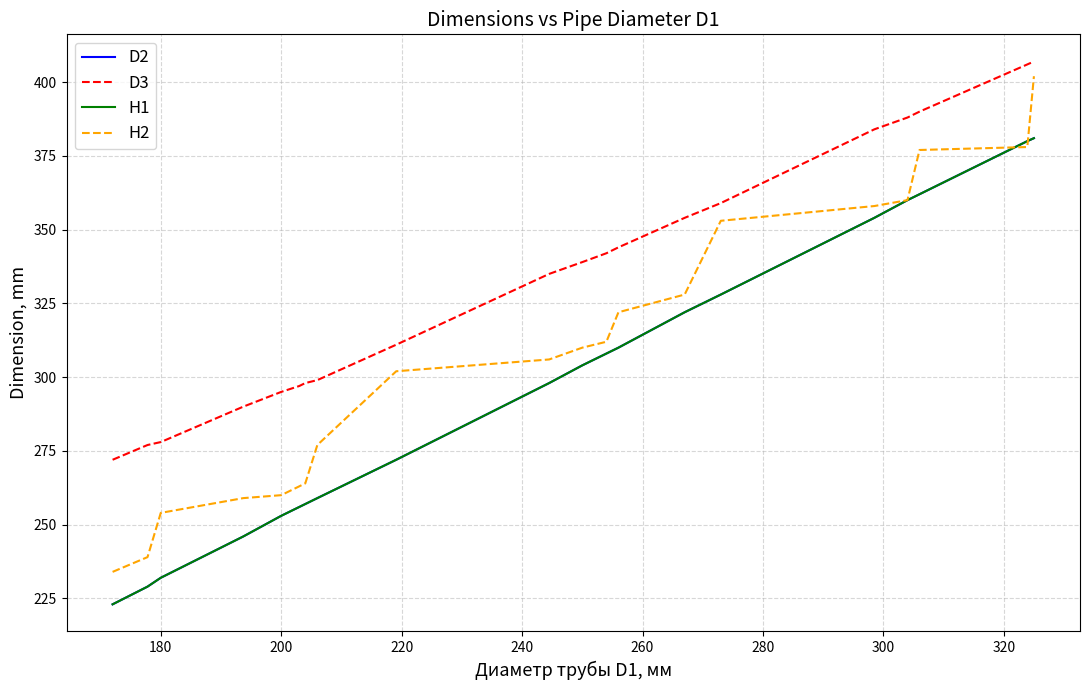

What is the label of the 16th point from the right?

200